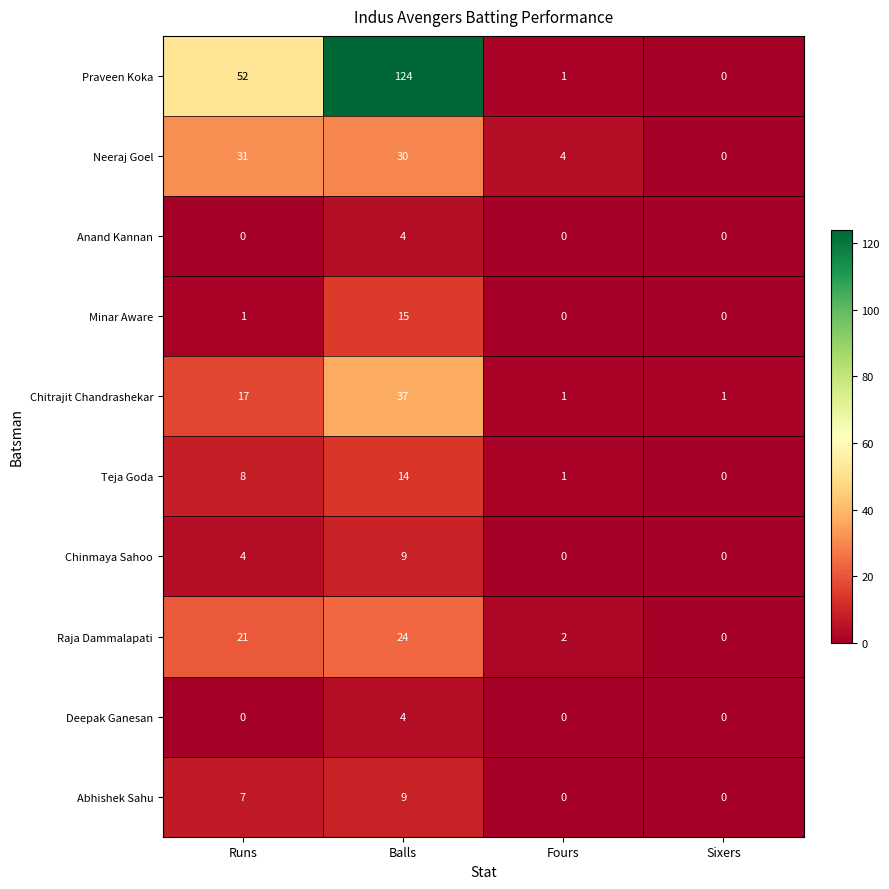

List the labels in order of Neeraj Goel value, largest first.

Runs, Balls, Fours, Sixers